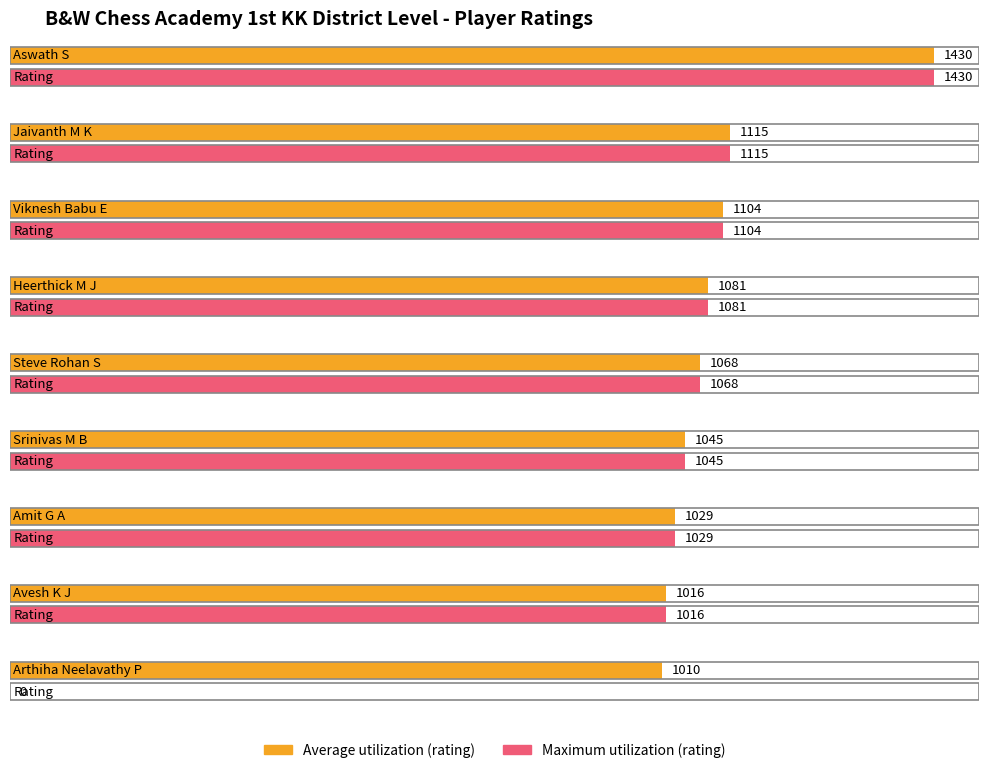

How many data points in Maximum utilization are less than 1068?

4